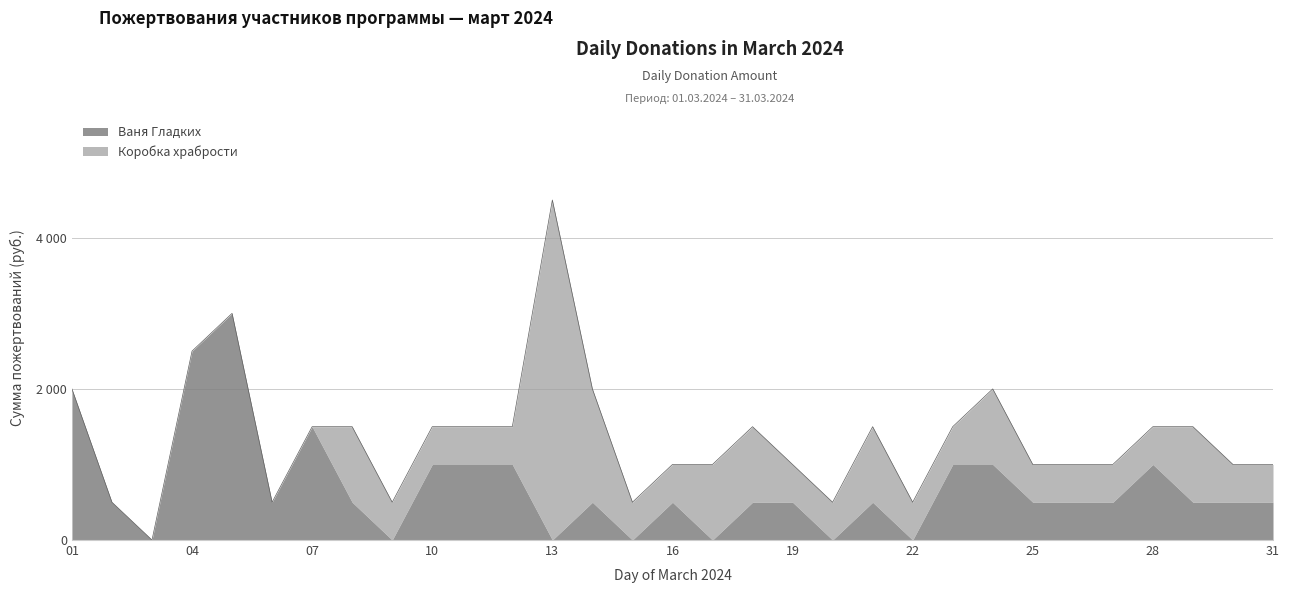

What is the difference between the second highest and minimum values in the Коробка храбрости series?

1500